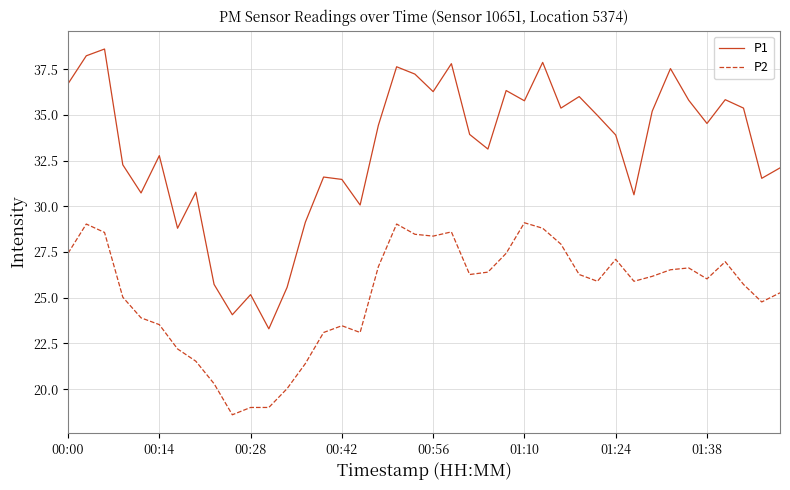

How many categories are shown in the chart?

40